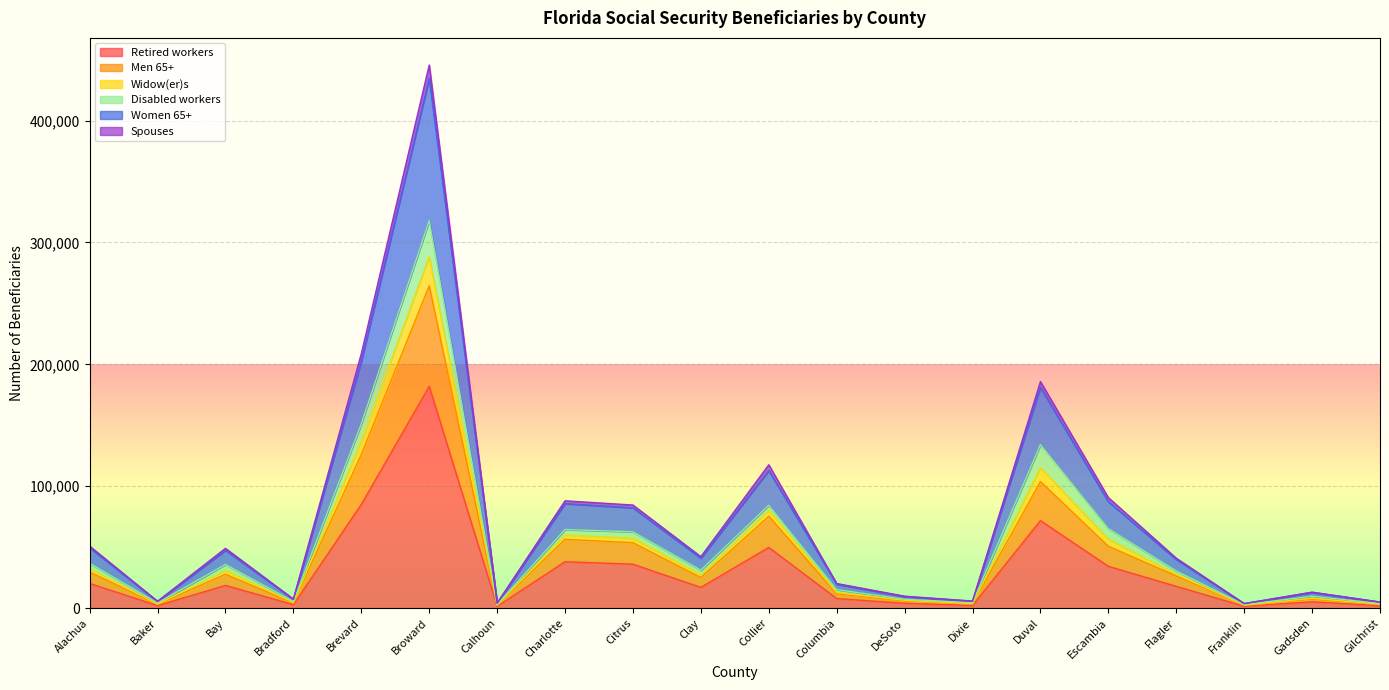

True or false: Men 65+ and Widow(er)s intersect in this chart.

False